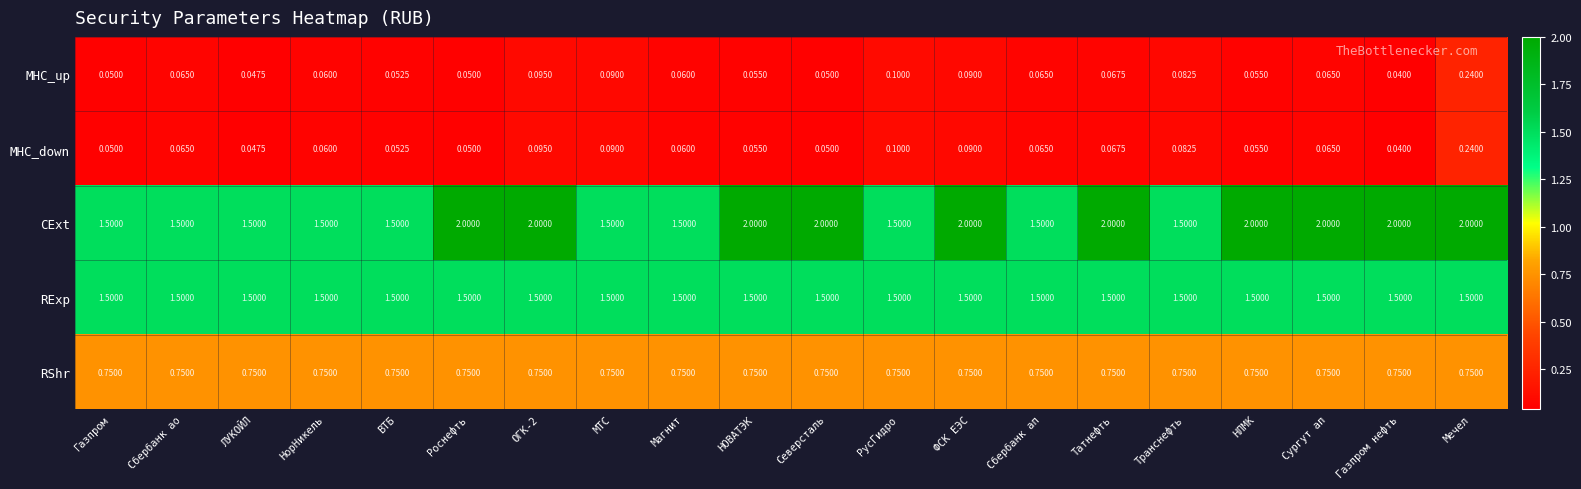

Which series has the largest total across all categories?

CExt